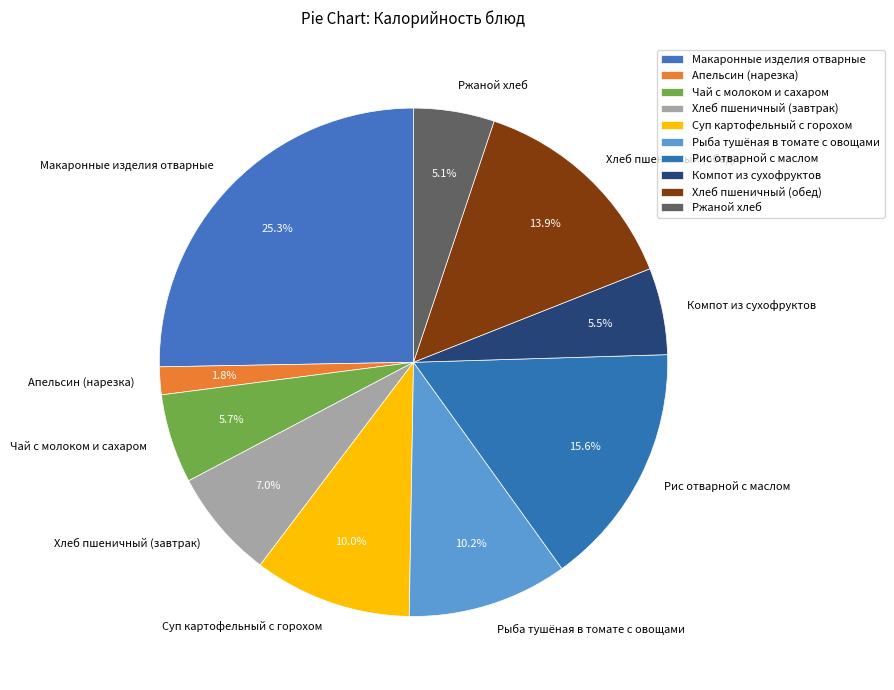

How many slices are in this pie chart?

10